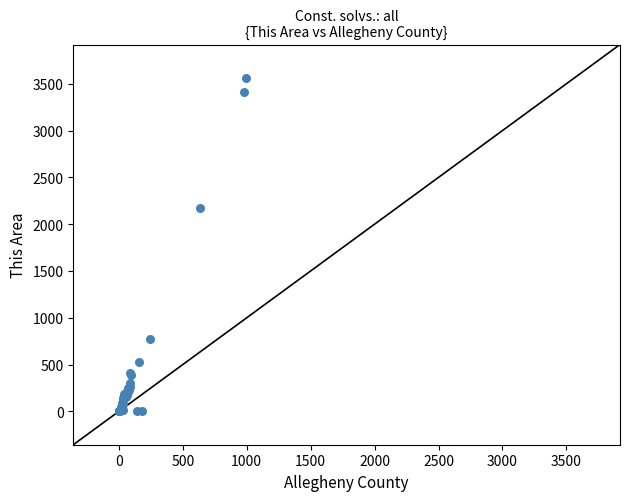

What Y value in the scatter plot is closest to 1781?

2171